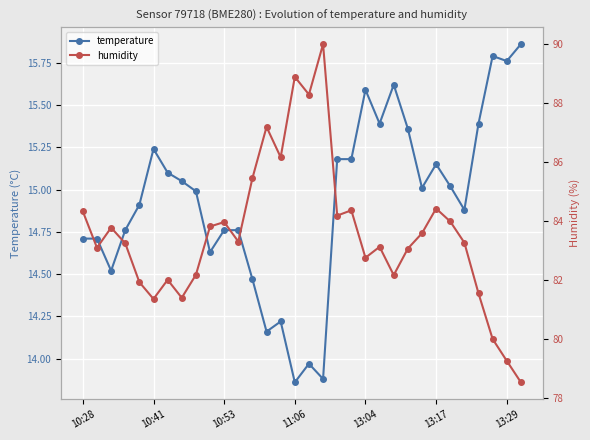

At which category is the sum across all series the highest?

17